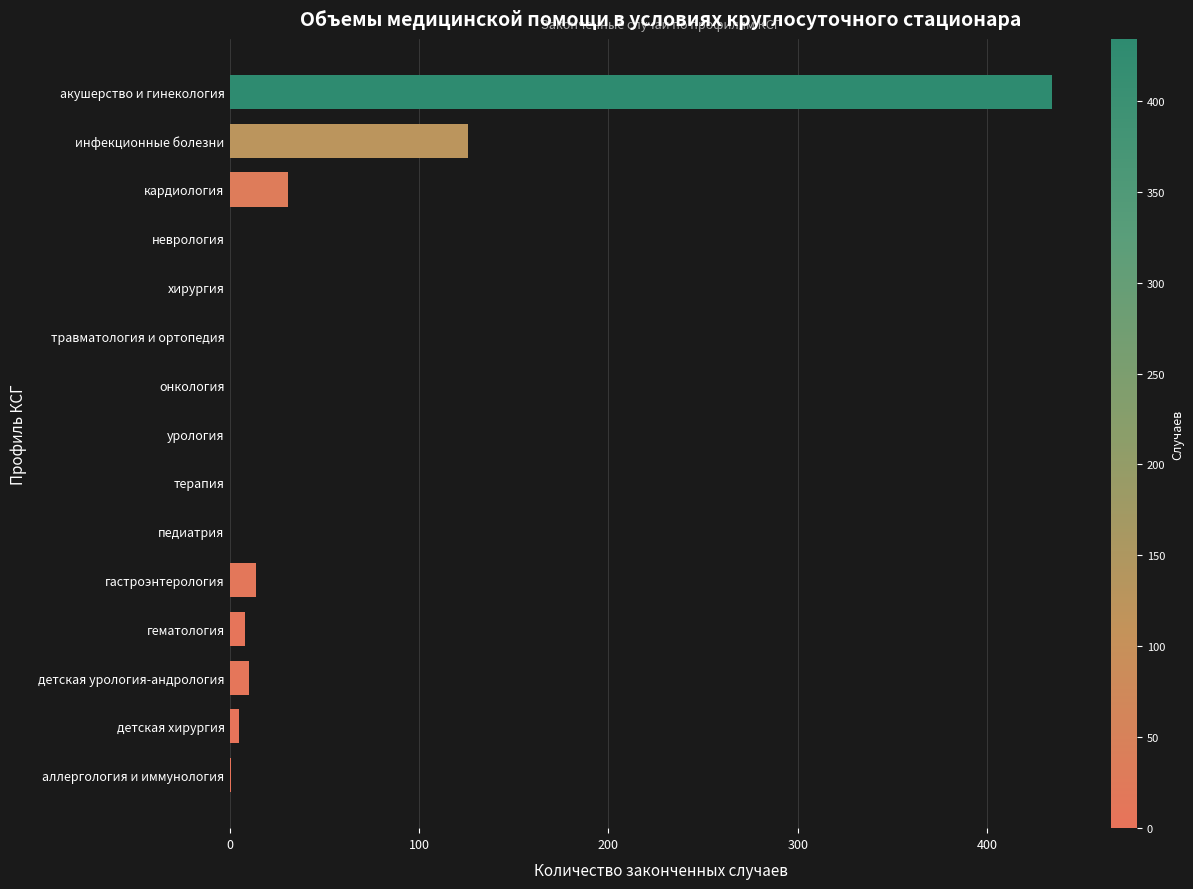

Does the chart contain stacked bars?

No